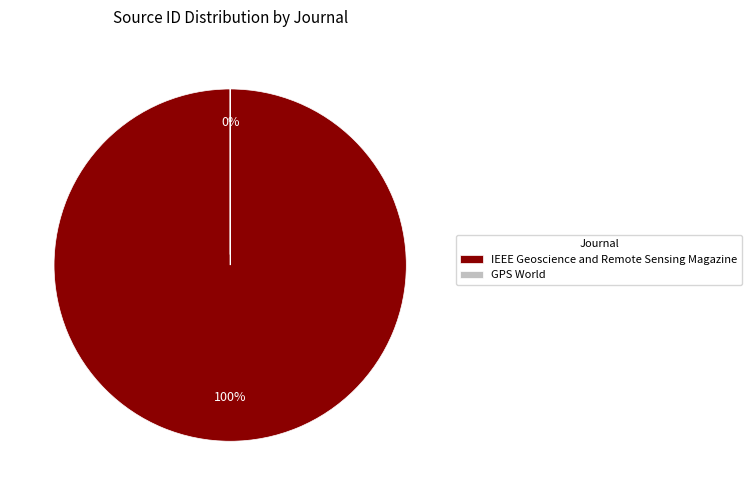

Is it true that GPS World is 1% of the pie?

False